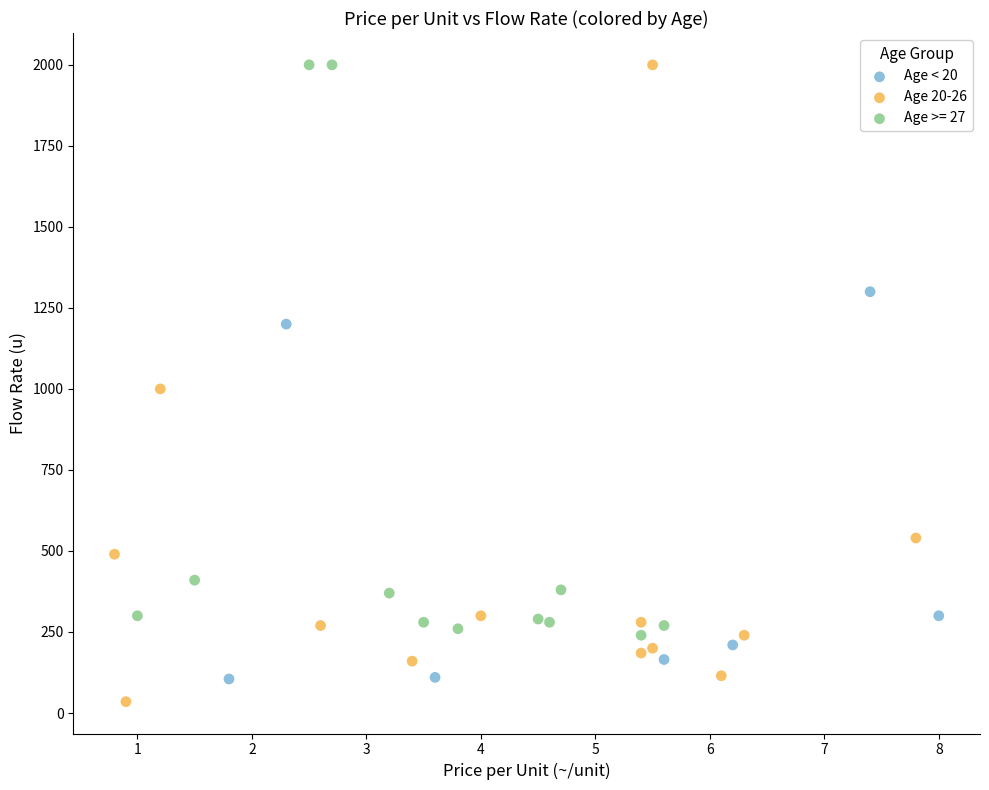

Which series has the widest spread of Y values?

Age 20-26